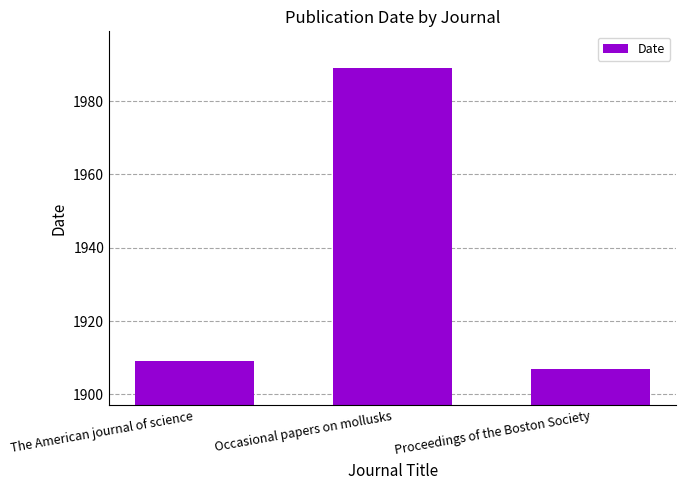

At which category does the chart reach its minimum across all series?

Proceedings of the Boston Society